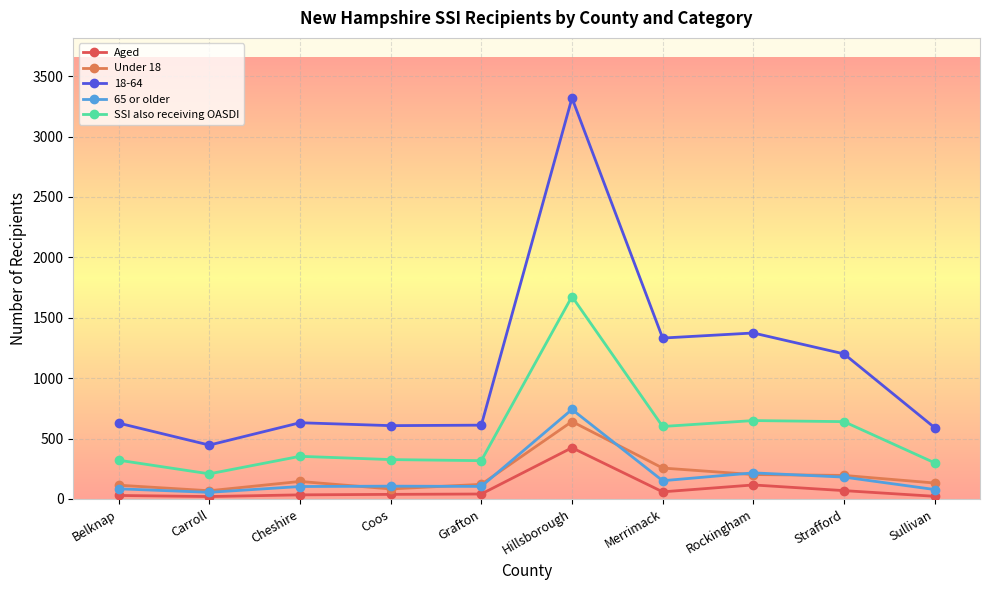

What is the spread (max minus min) of values at Rockingham?

1258